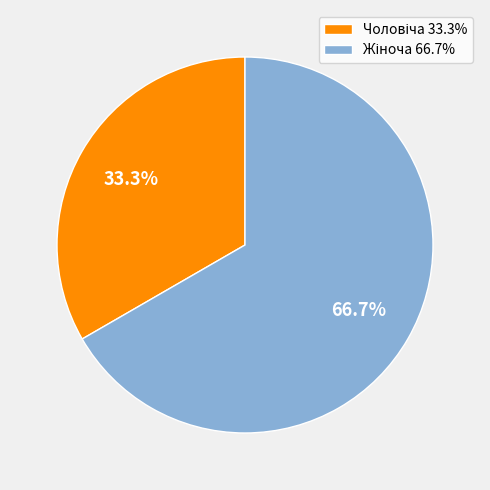

Is there a majority slice in this chart?

Yes